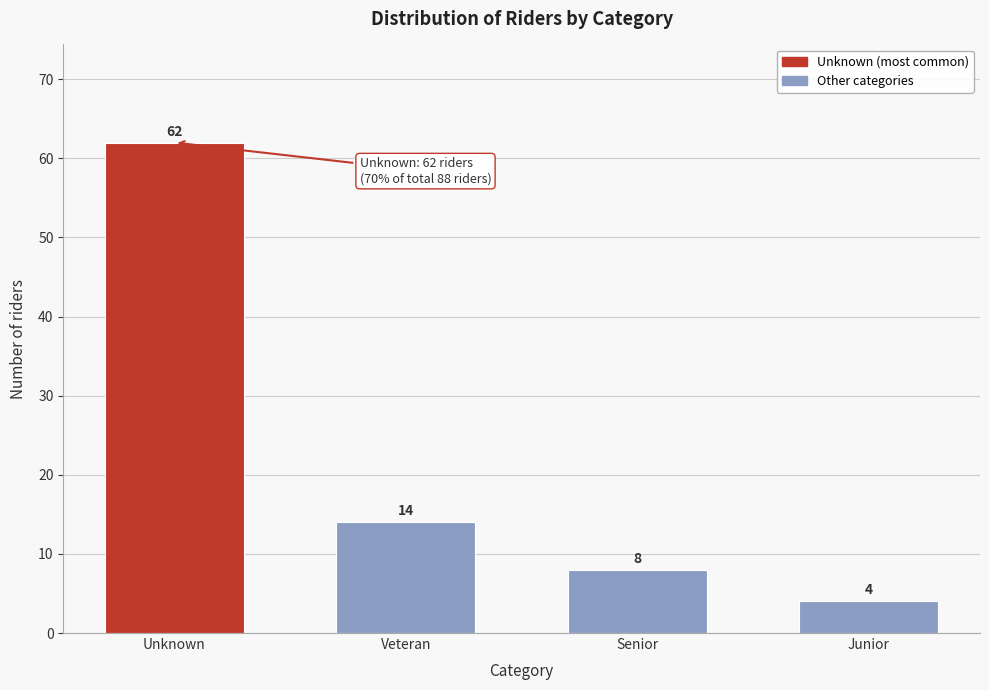

Reading left to right, what are all the values shown in this chart?

62	14	8	4